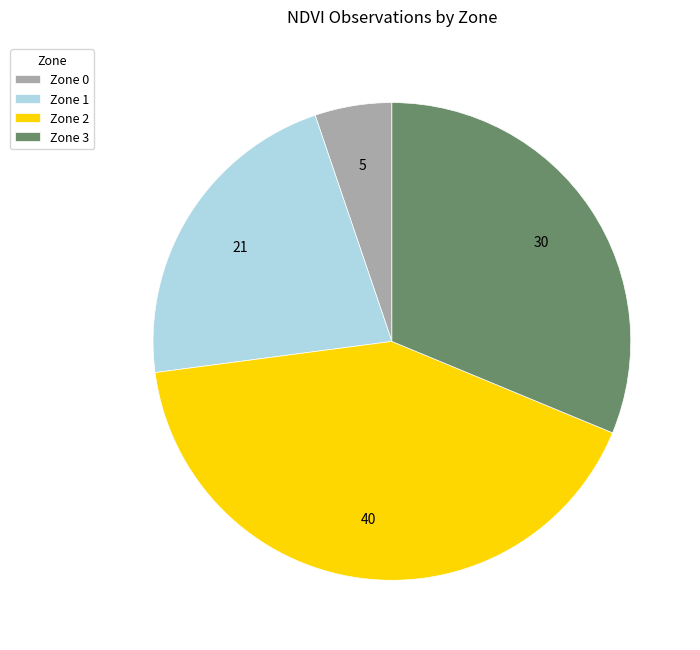

True or false: Zone 0 accounts for 11% of the total.

False